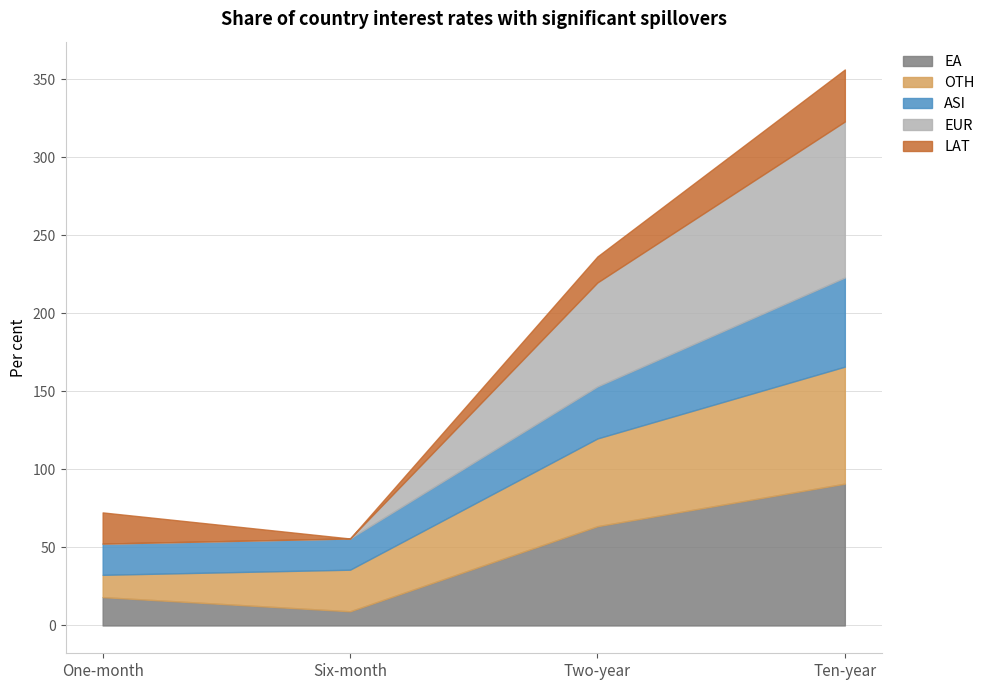

What is the maximum value shown in the chart?

100.0